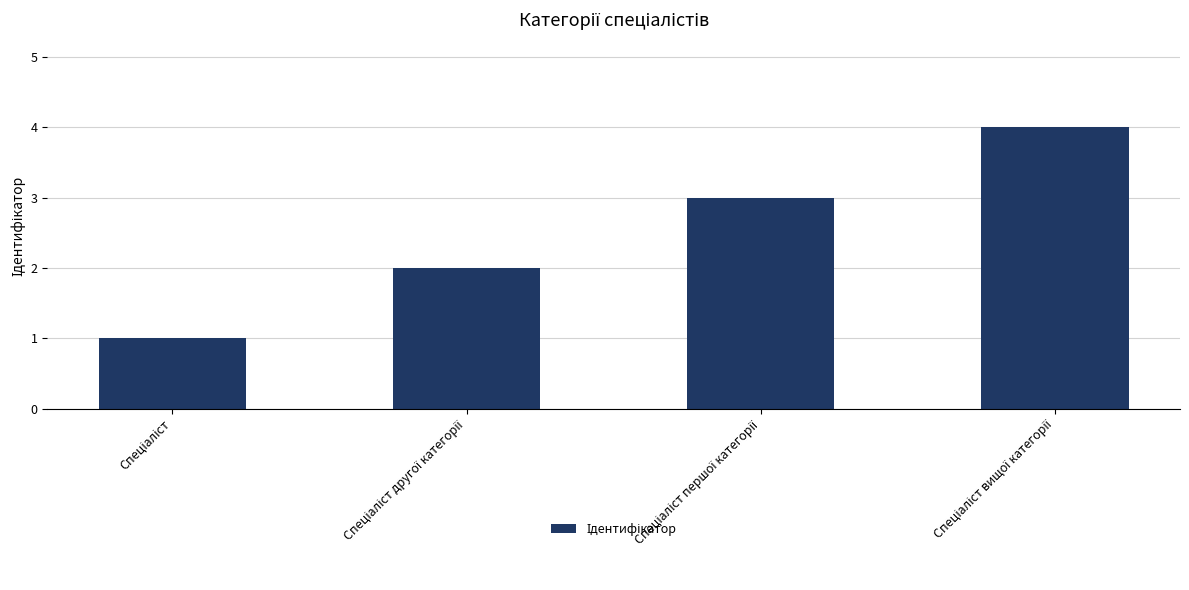

How many bars are there in total?

4